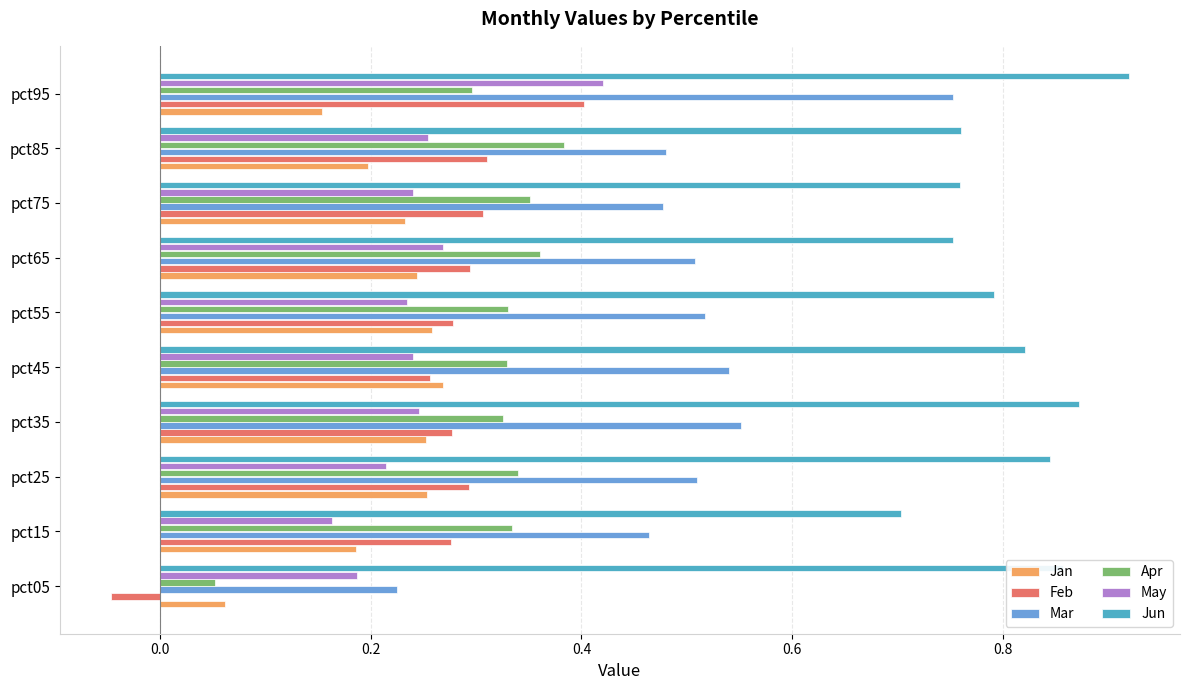

What are all the series names shown in the legend?

Jan, Feb, Mar, Apr, May, Jun